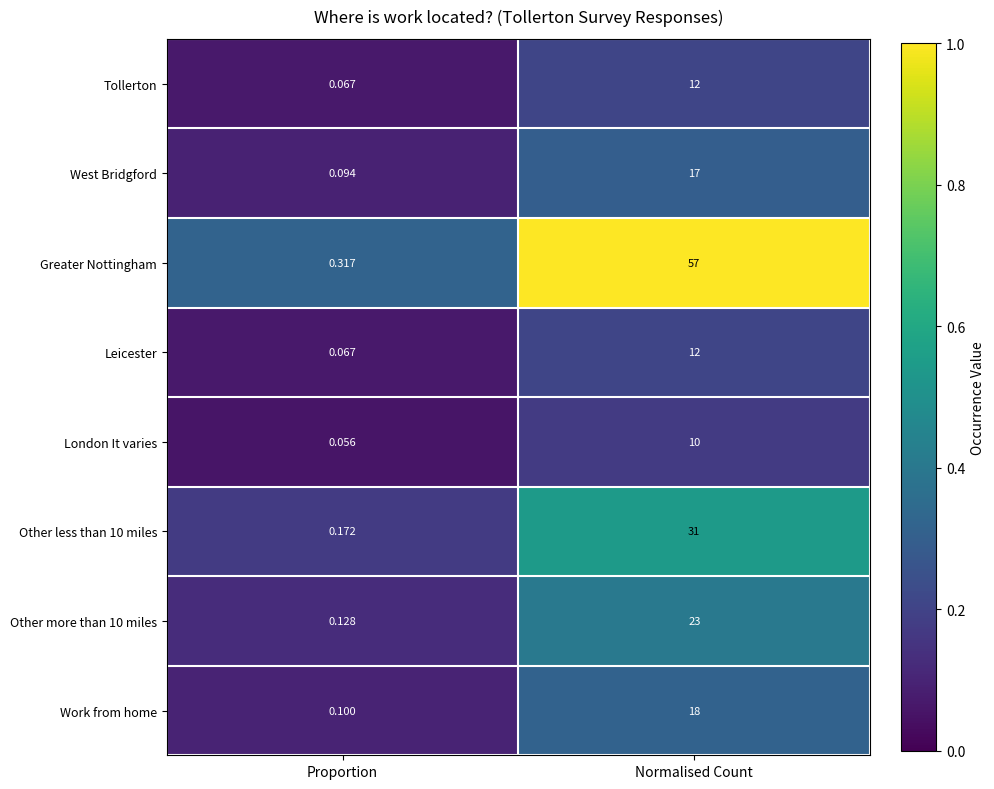

At which category is the sum across all series the highest?

Normalised Count